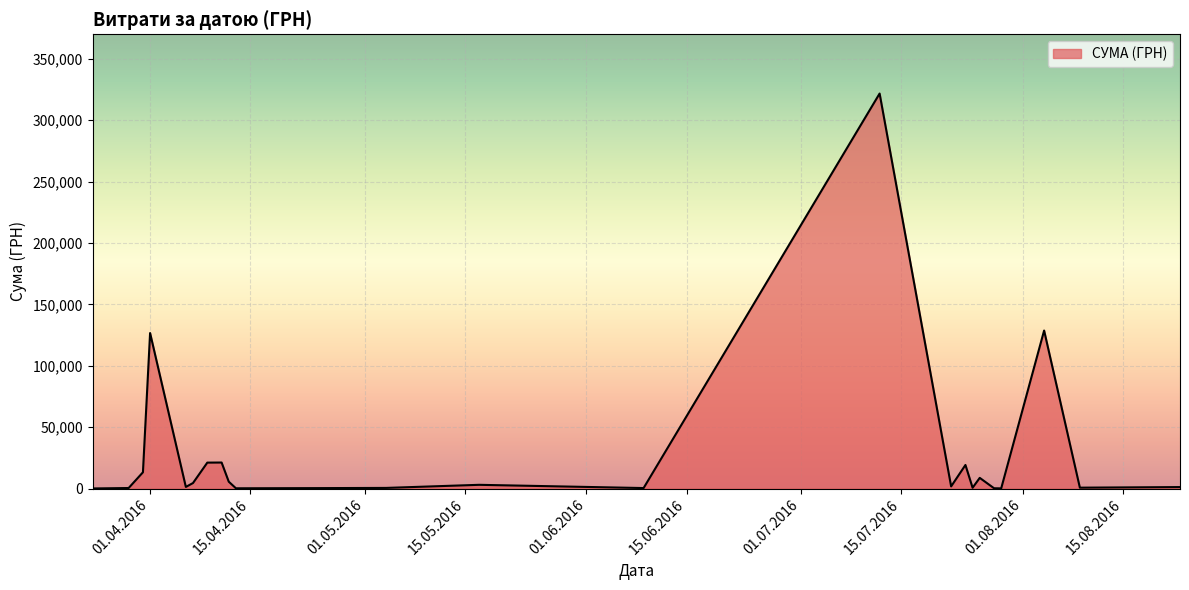

List the labels in order of value, largest first.

12.07.2016, 04.08.2016, 01.04.2016, 01.04.2016, 24.07.2016, 01.04.2016, 11.04.2016, 11.04.2016, 09.04.2016, 26.07.2016, 31.03.2016, 09.04.2016, 09.04.2016, 12.04.2016, 31.03.2016, 17.05.2016, 31.03.2016, 07.04.2016, 22.07.2016, 12.04.2016, 06.04.2016, 23.08.2016, 07.04.2016, 07.04.2016, 09.08.2016, 09.04.2016, 25.07.2016, 04.05.2016, 09.06.2016, 25.04.2016, 28.07.2016, 13.04.2016, 29.03.2016, 29.03.2016, 29.07.2016, 29.03.2016, 29.03.2016, 24.03.2016, 24.07.2016, 24.03.2016